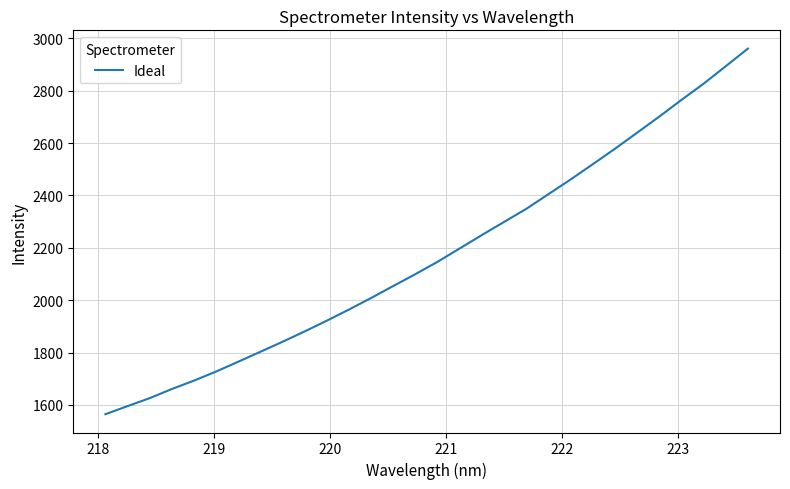

What is the difference between the maximum and minimum values?

1396.2